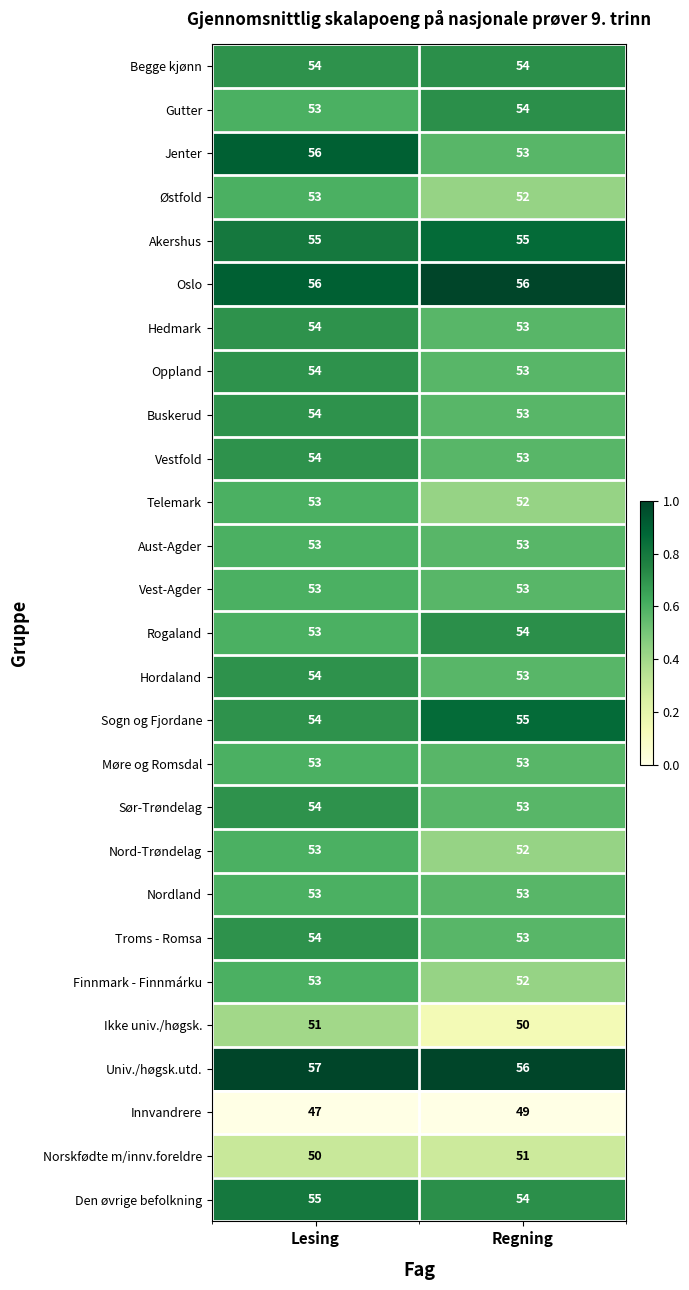

What is the difference between the highest and lowest values at Lesing?

10